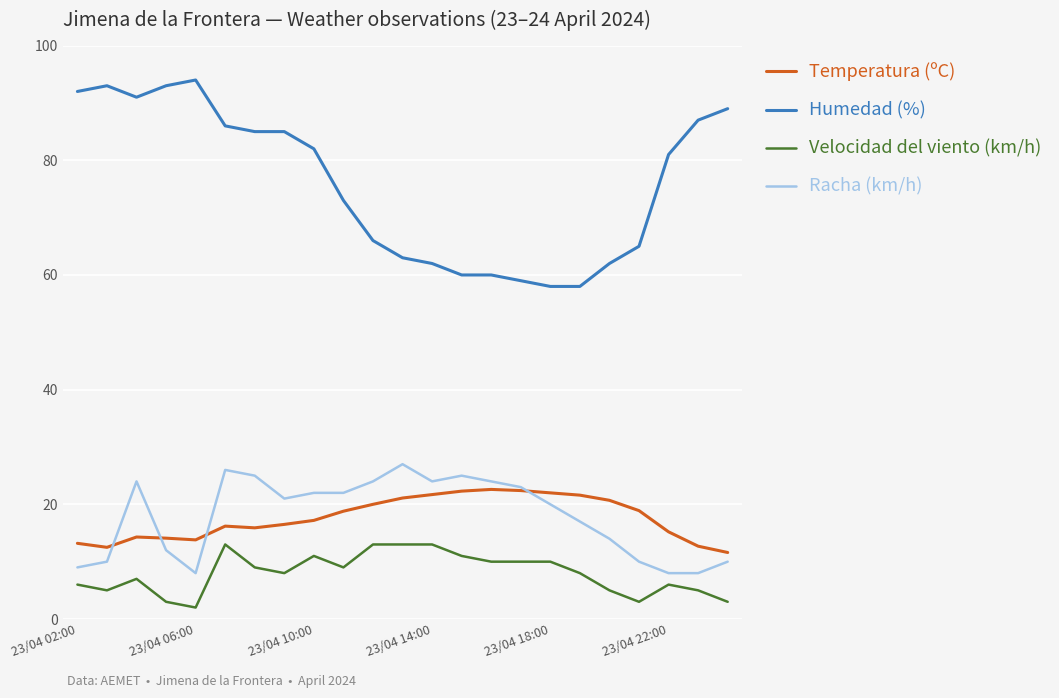

How many lines are shown in the chart?

4